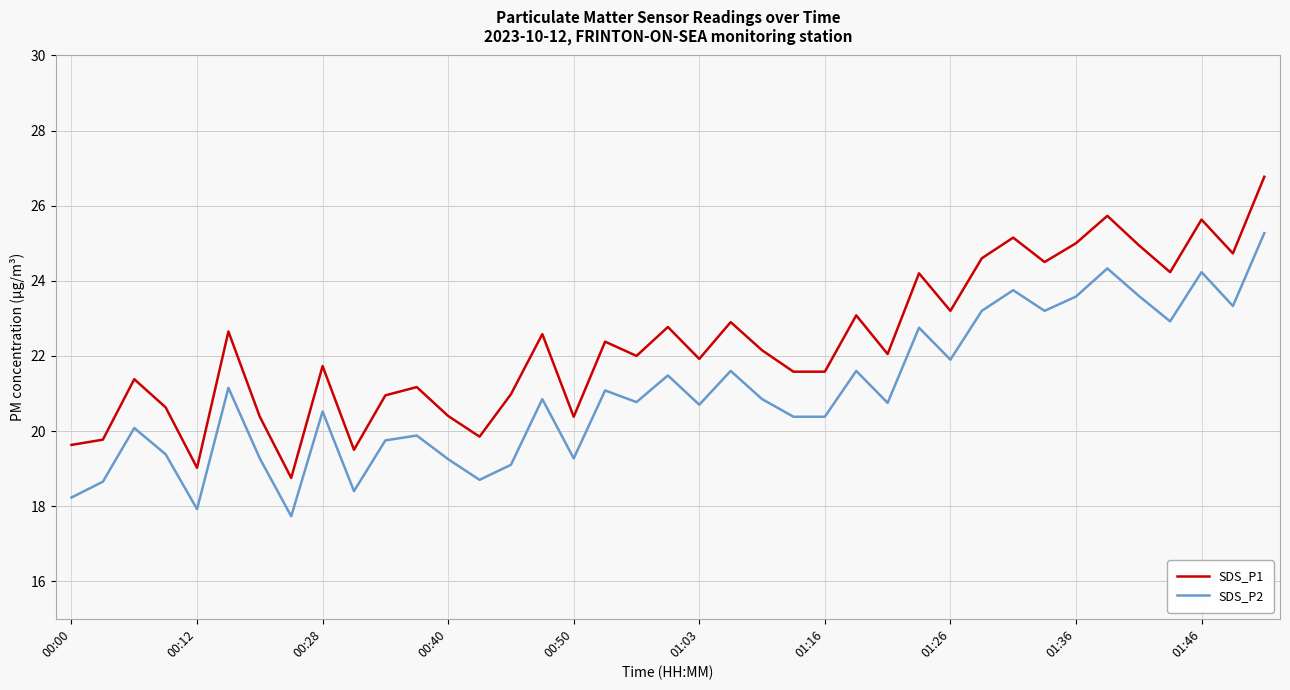

What is the minimum value shown in the chart?

17.7